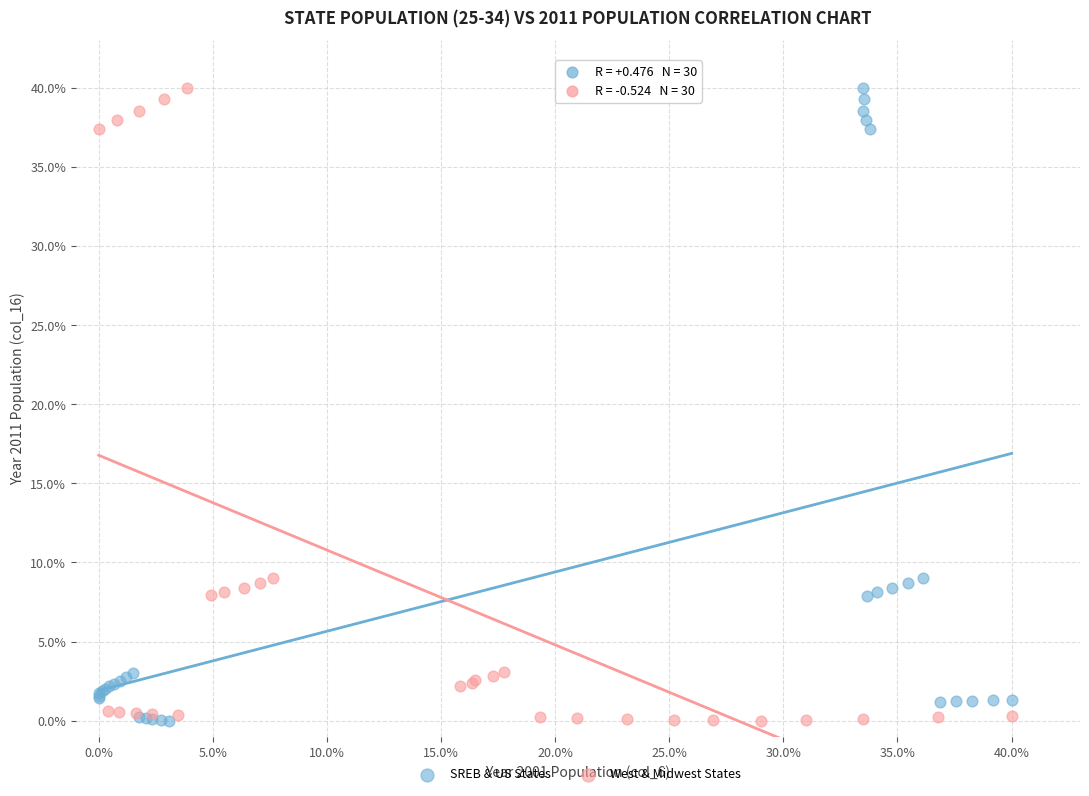

What are all the series names shown in the legend?

SREB & US States, West & Midwest States